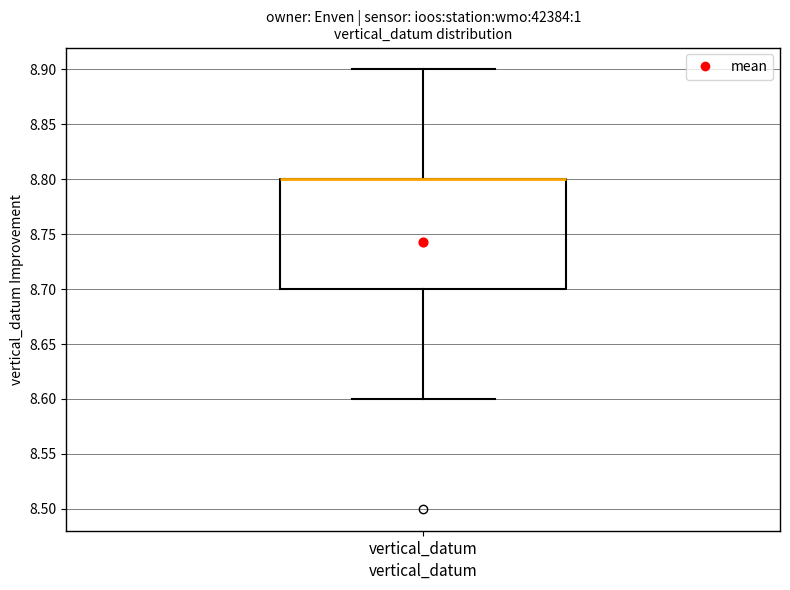

Read this box plot against the y-axis: the position of the median line, the range covered by the box, and the ends of both whiskers. The values are not printed on the chart, so give them approximately, as read against the axis.

median 8.8 (drawn on the box's upper edge), box 8.7 to 8.8, whiskers 8.6 to 8.9